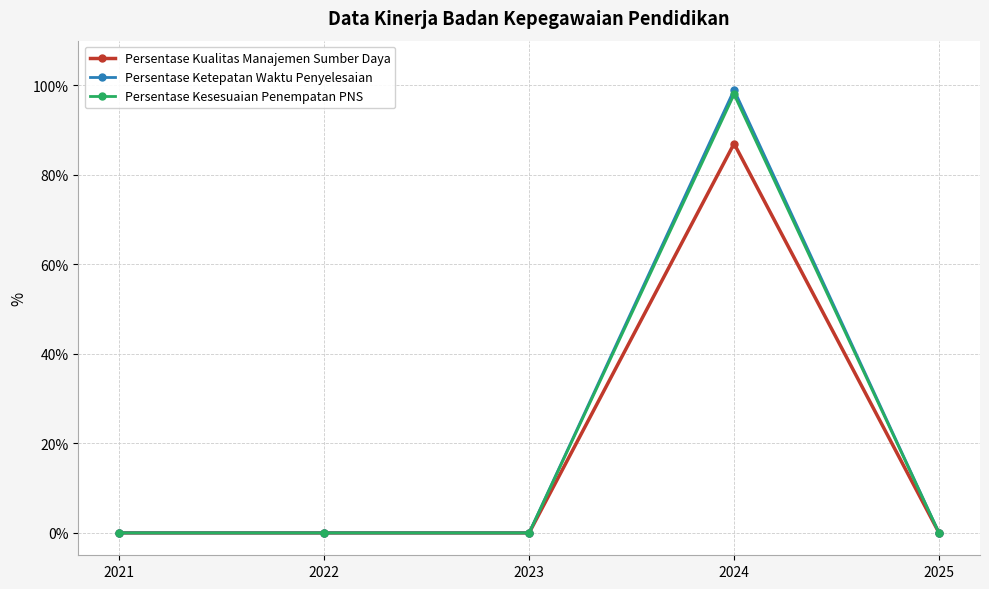

How many lines are shown in the chart?

3